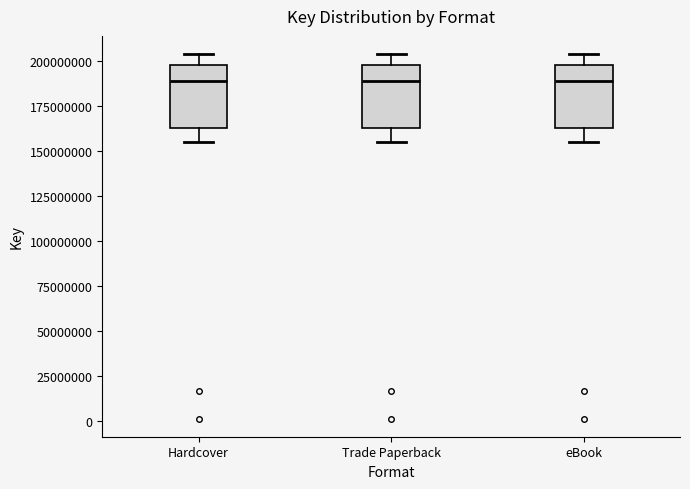

Reading left to right, read every box against the y-axis: the position of its median line, the range the box covers, and the ends of its whiskers. The values are not printed on the chart, so give them approximately, as read against the axis.

Hardcover: median 190000000, box 165000000 to 200000000, whiskers 155000000 to 205000000
Trade Paperback: median 190000000, box 165000000 to 200000000, whiskers 155000000 to 205000000
eBook: median 190000000, box 165000000 to 200000000, whiskers 155000000 to 205000000